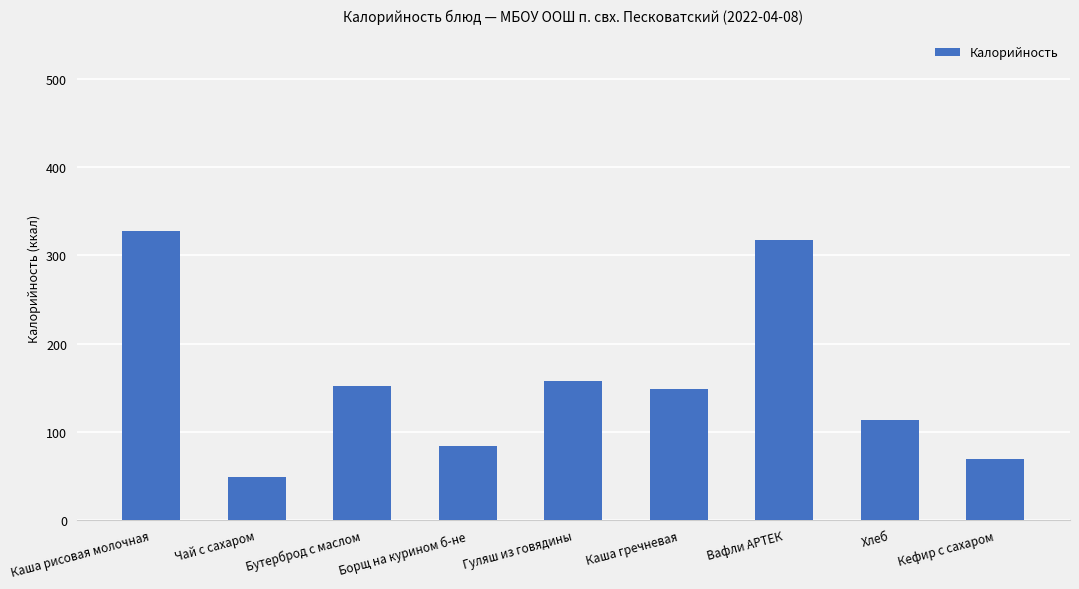

What is the difference between the second highest and minimum values?

269.4